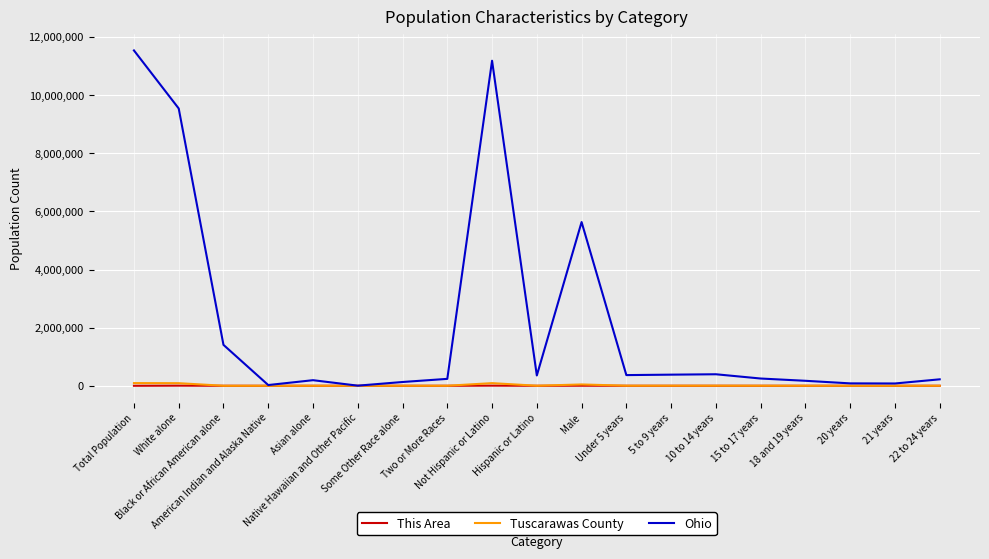

Which series has the largest range (max minus min)?

Ohio